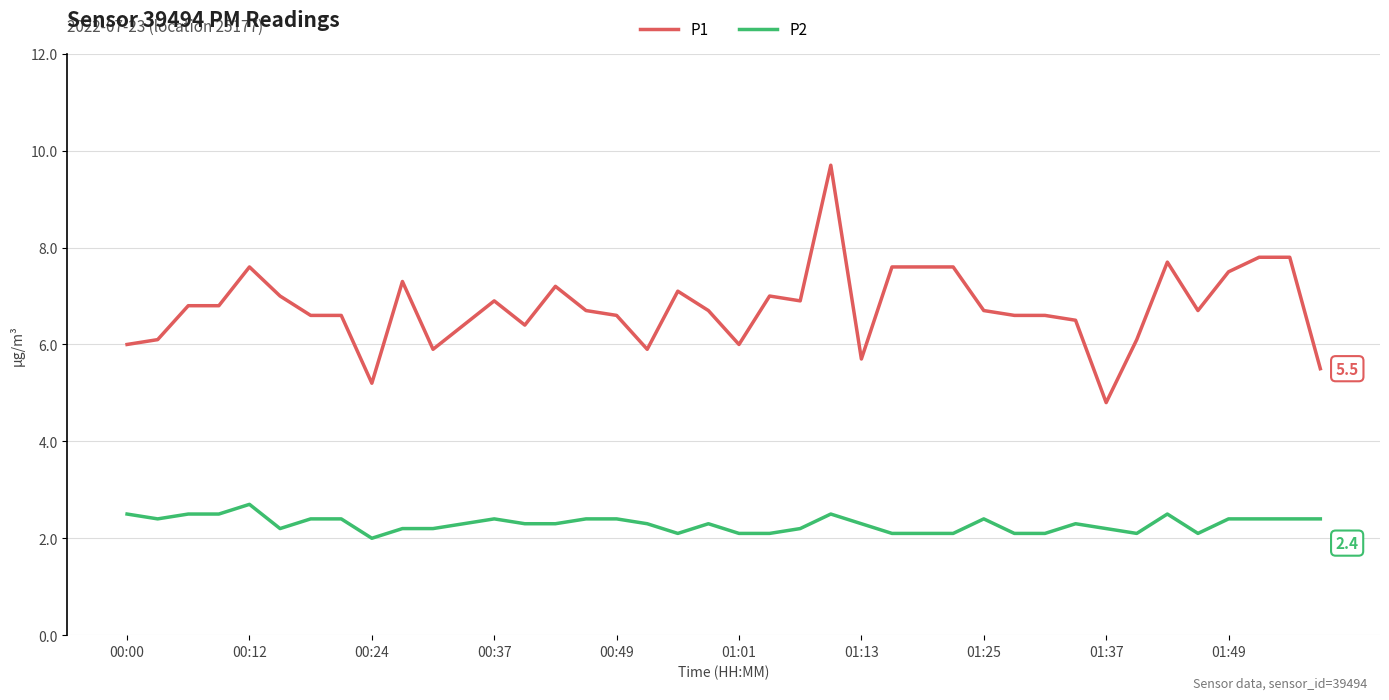

What is the average value of the P1 series?

6.8